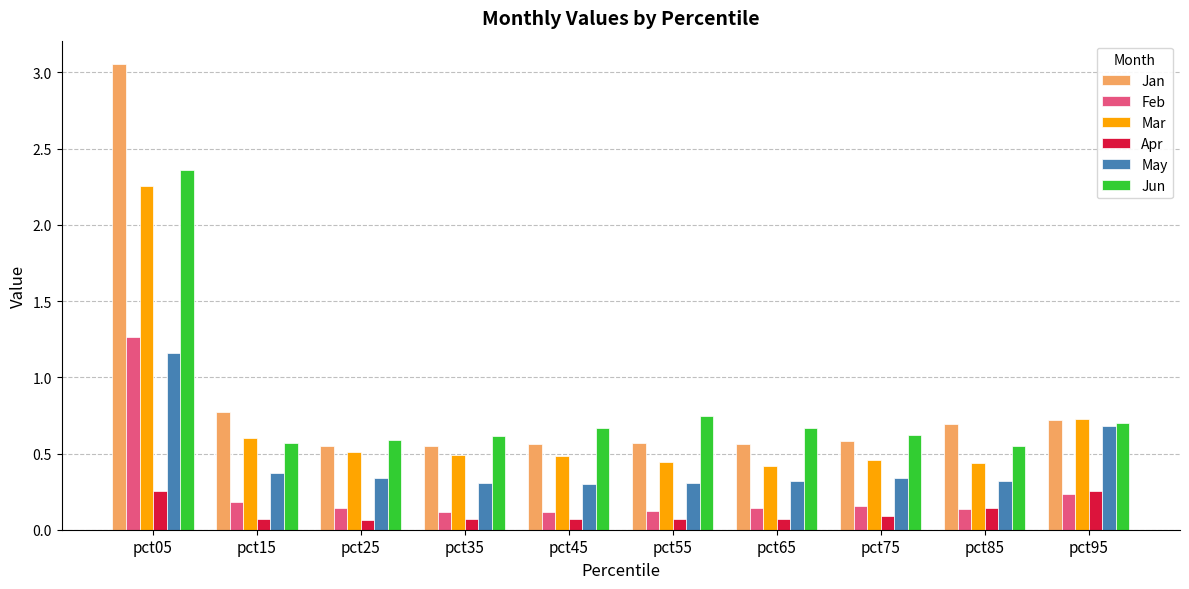

The value of May at pct25 is 0.6. True or false?

False